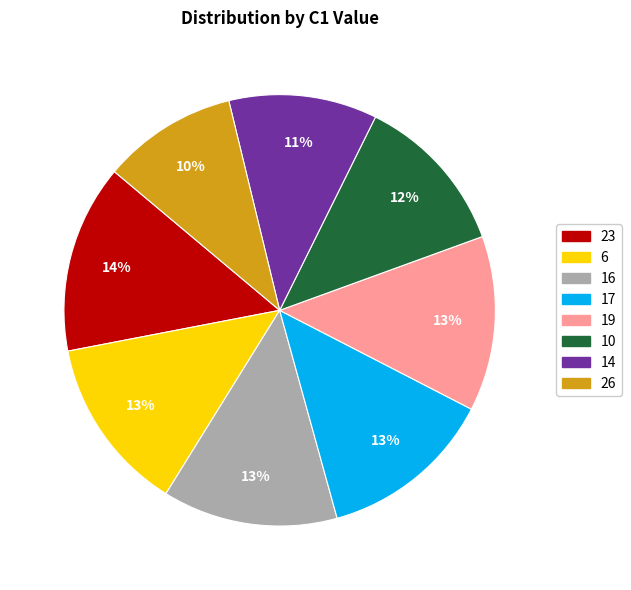

Does any single category account for the majority?

No